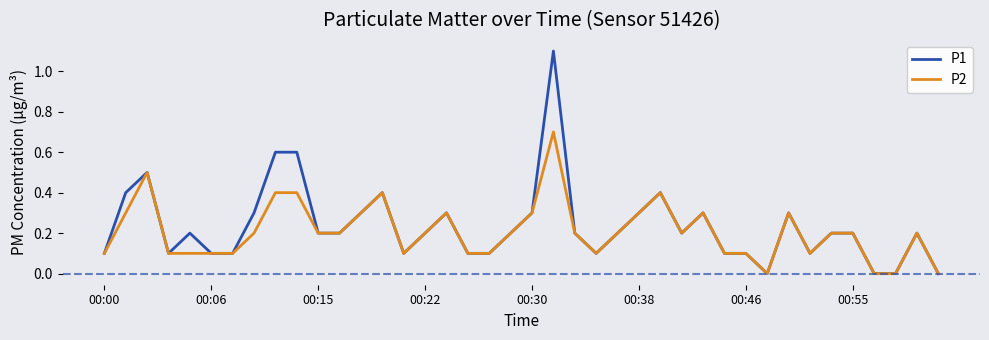

How many lines are shown in the chart?

2